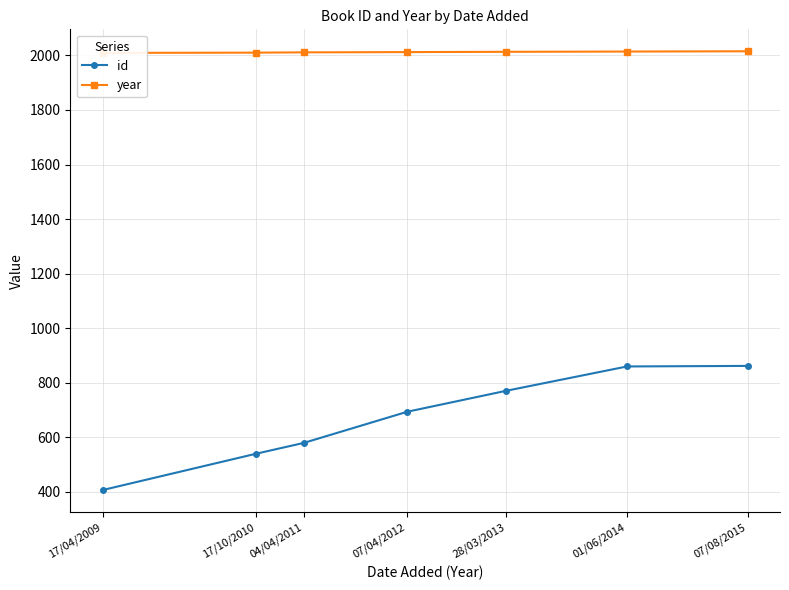

What position from the left is 17/10/2010?

2